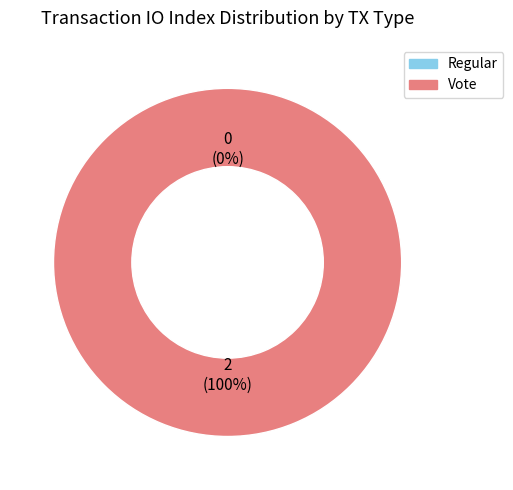

To the nearest percent, what is the difference between the largest and smallest slice percentages?

100%